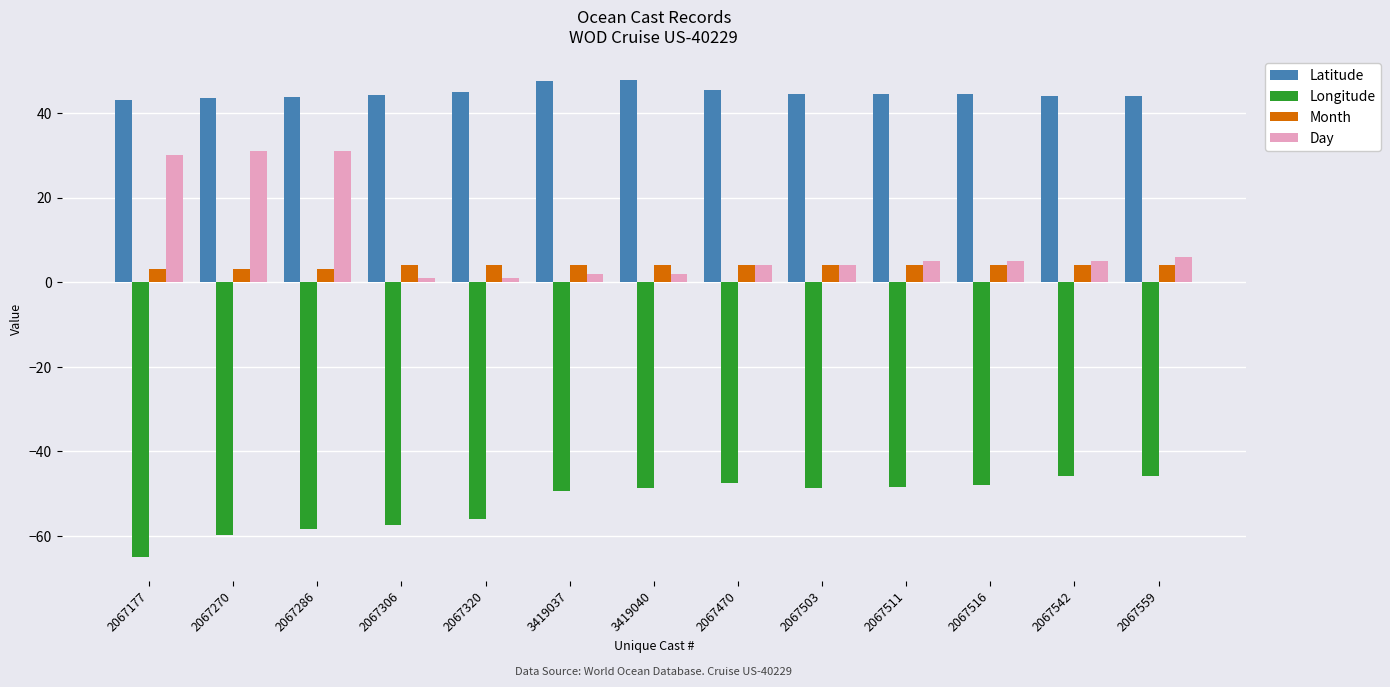

What is the difference between the Latitude values at 2067559 and 2067511?

0.5